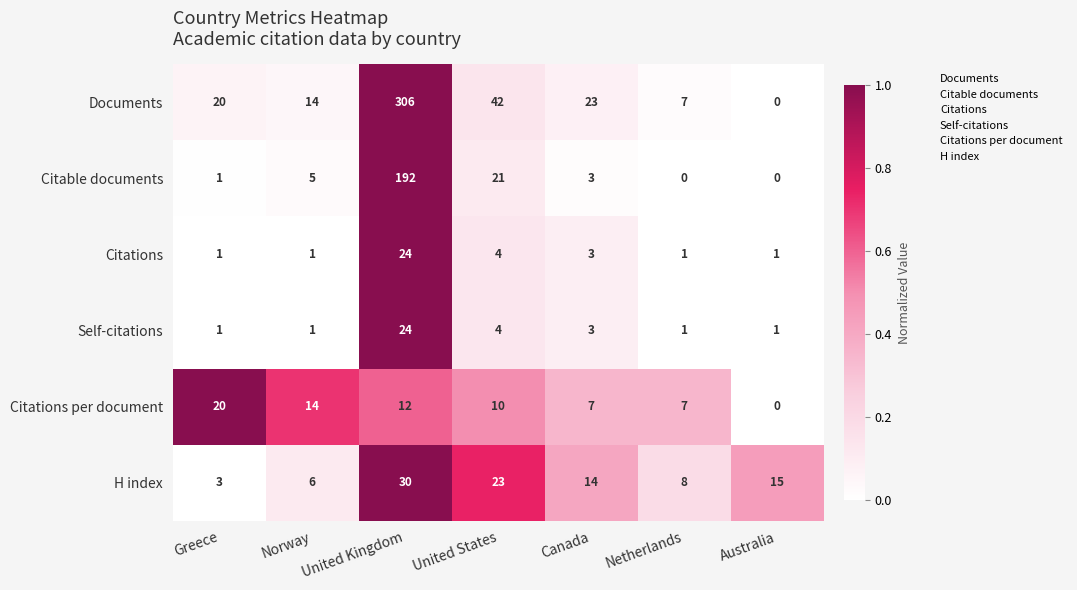

What is the sum of all Citable documents values?

222